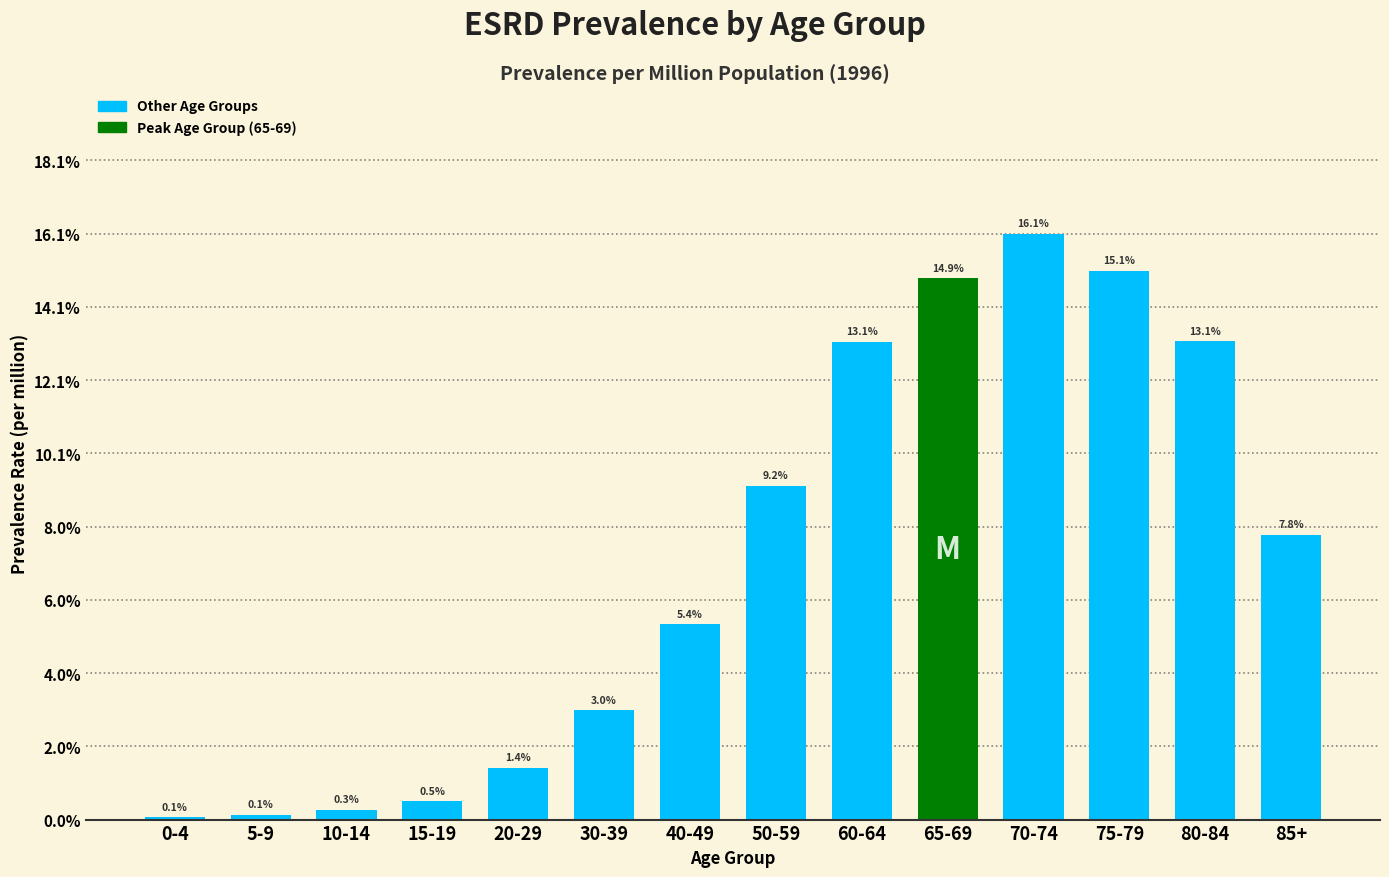

Reading left to right, transcribe all the data shown in this chart.

0.1	0.1	0.3	0.5	1.4	3.0	5.4	9.2	13.1	14.9	16.1	15.1	13.1	7.8